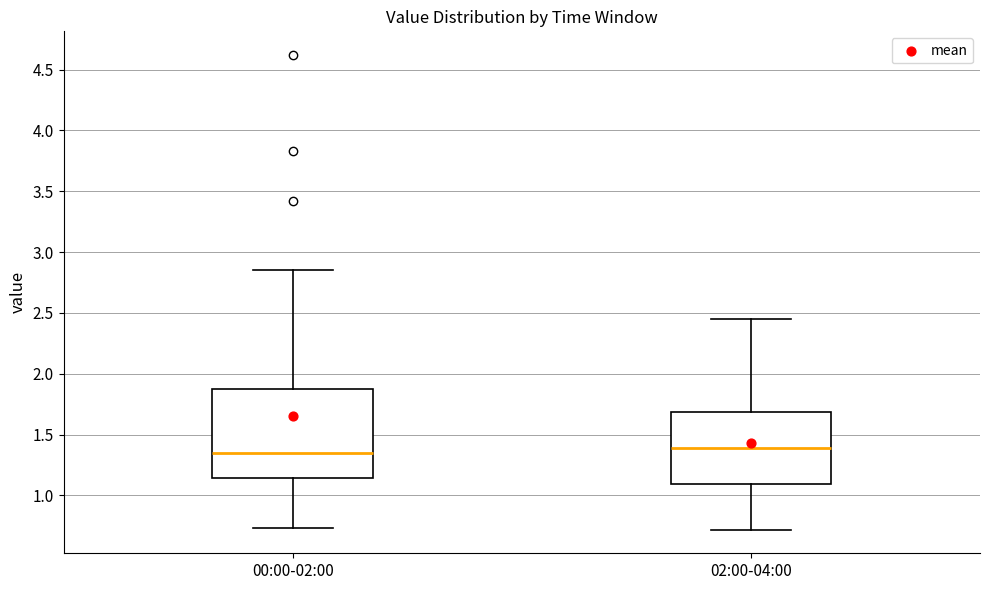

Where is the lower edge of the box for 02:00-04:00 on the y-axis? The values are not printed on the chart, so give them approximately, as read against the axis.

1.10